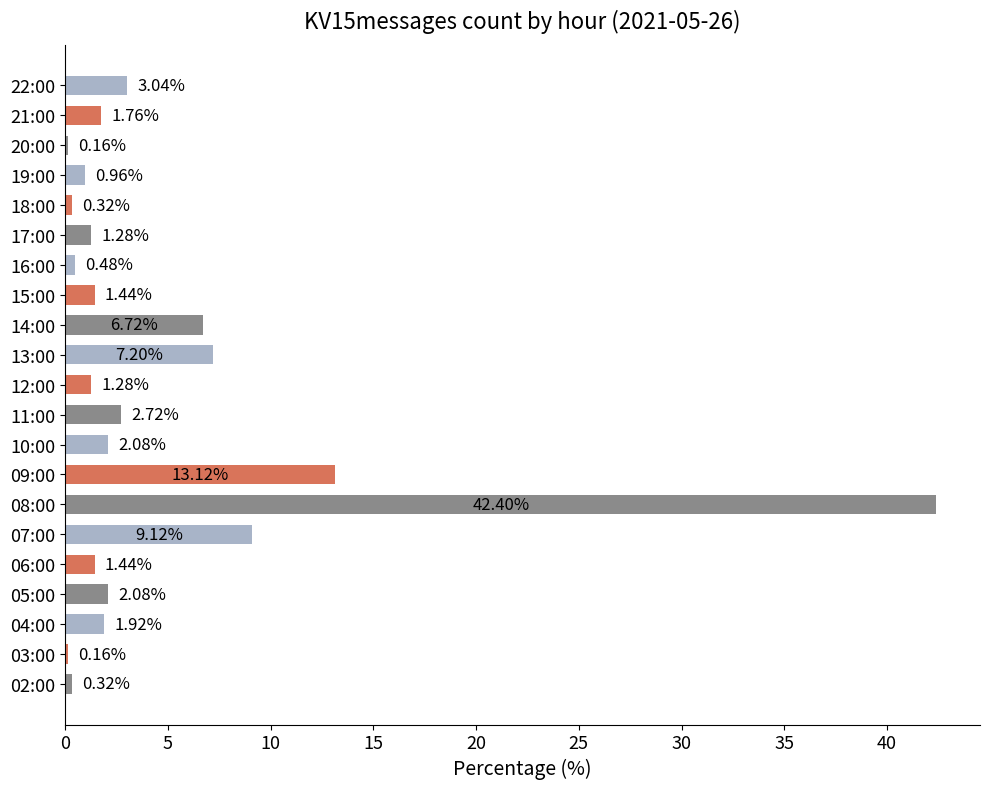

Where is the data nearest to the value 21?

09:00